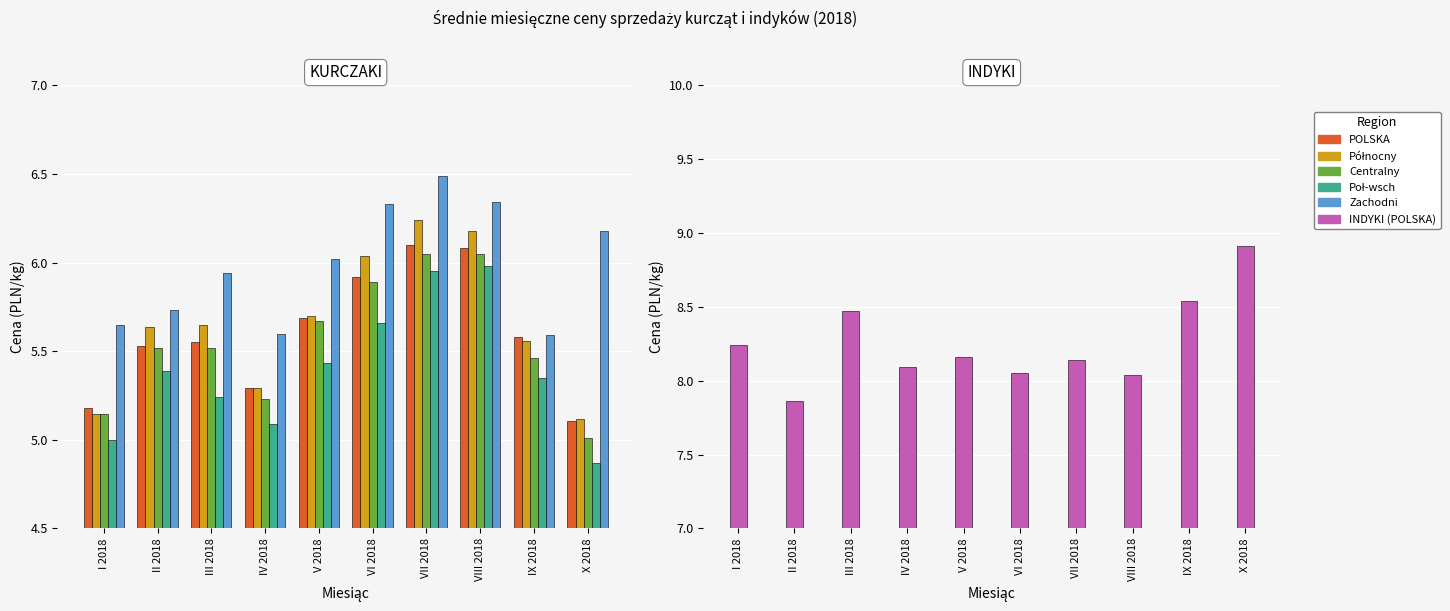

Which series has the largest total across all categories?

POLSKA